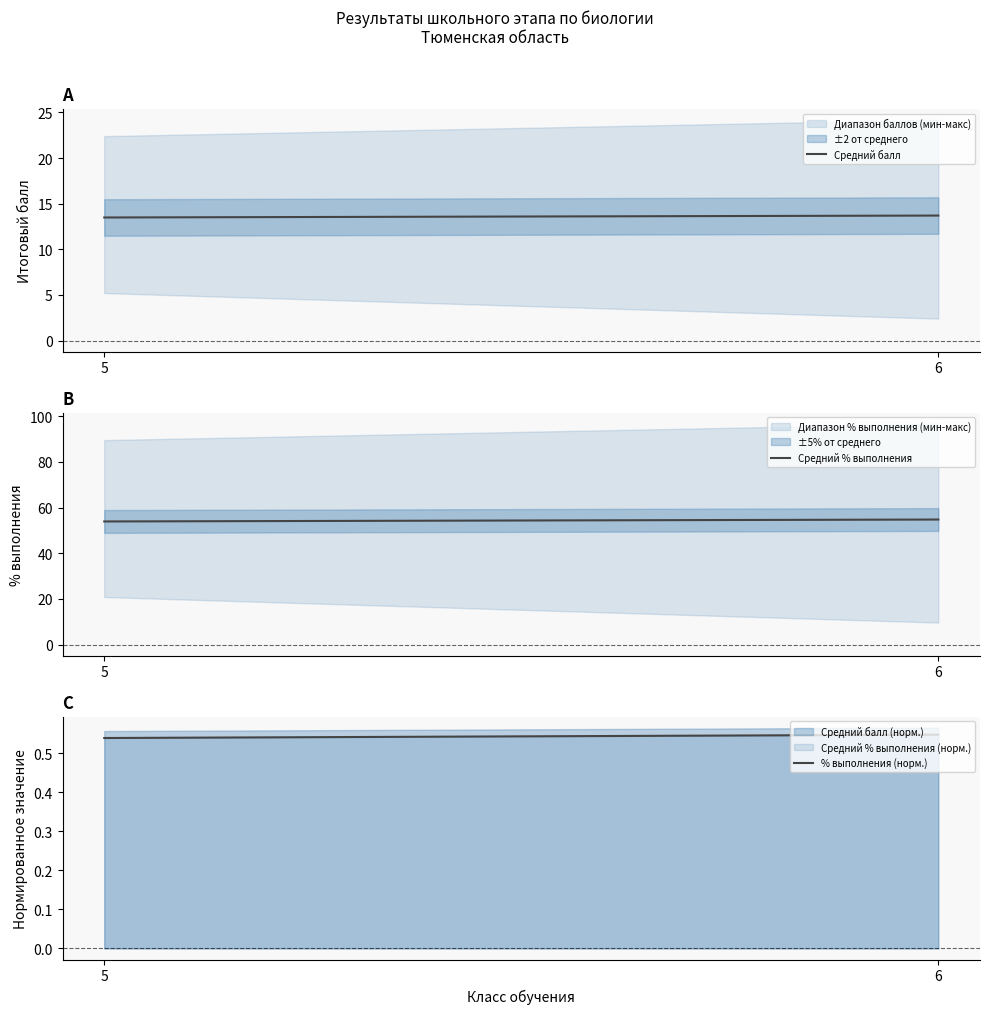

What is the average value of the Средний балл series?

13.6